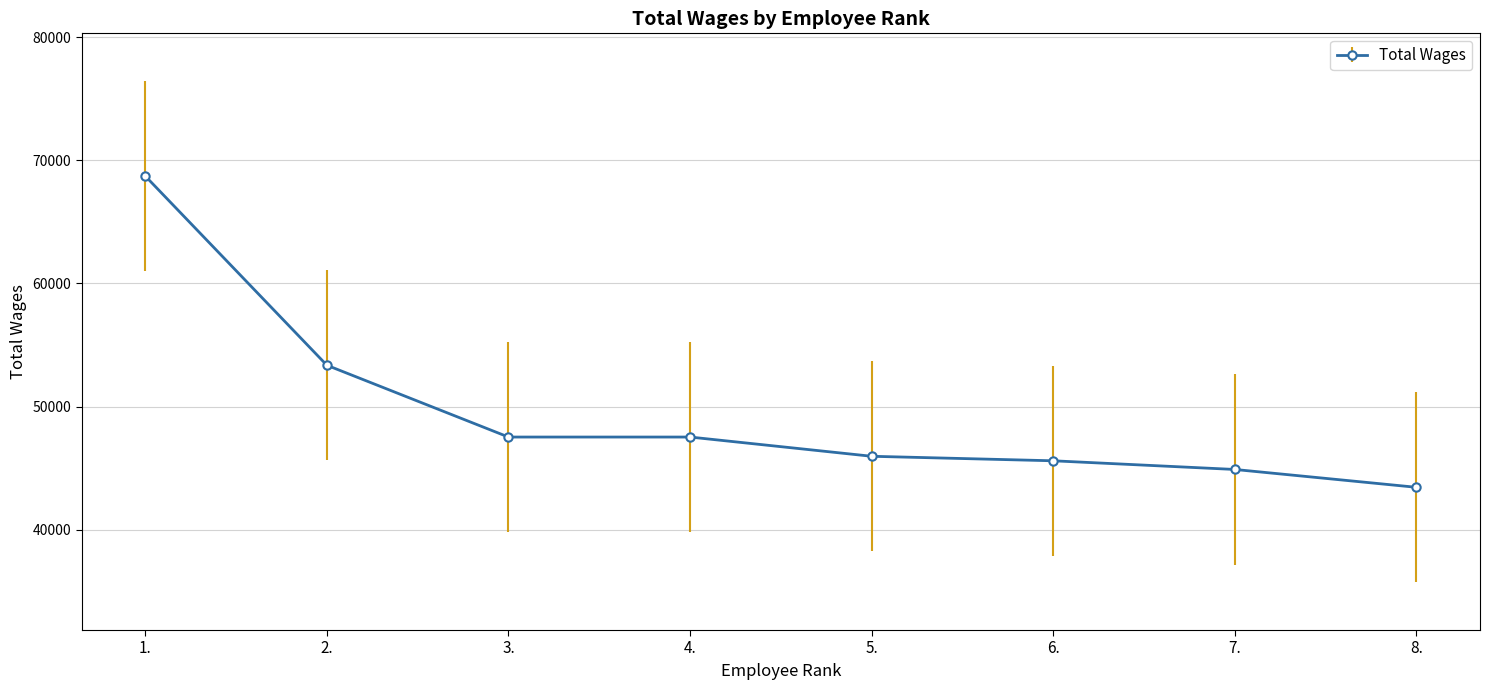

The value at 4. is 47522. True or false?

True